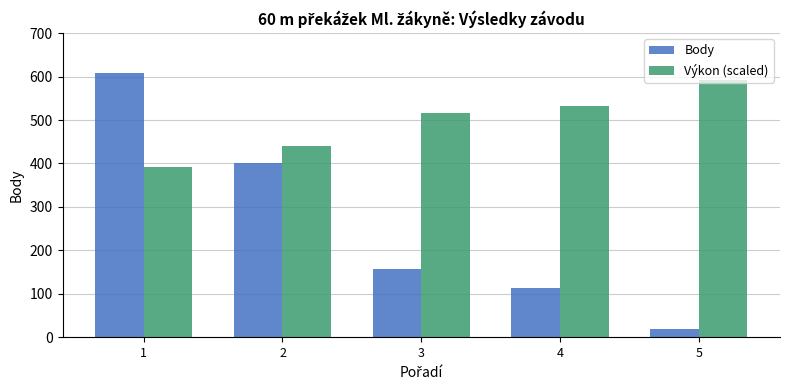

Where is Výkon (scaled) nearest to the value 492?

3